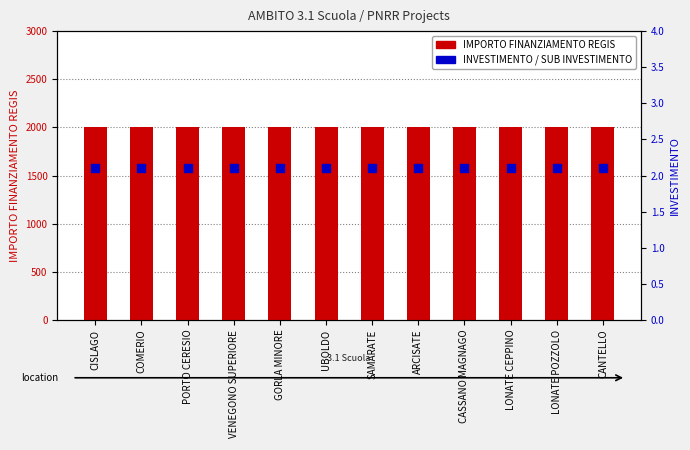

Which series has the largest Y range (max minus min)?

IMPORTO FINANZIAMENTO REGIS